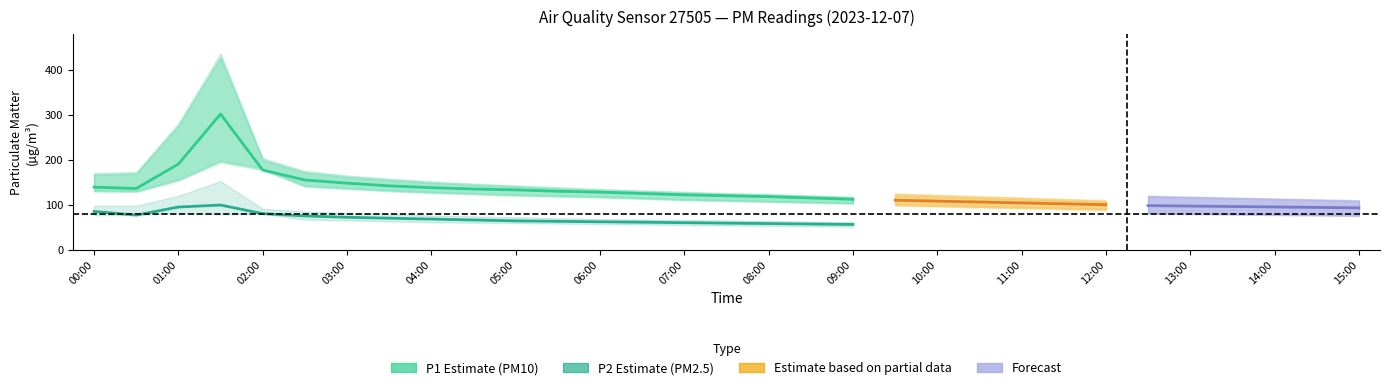

Where is P1 nearest to the value 206?

01:00